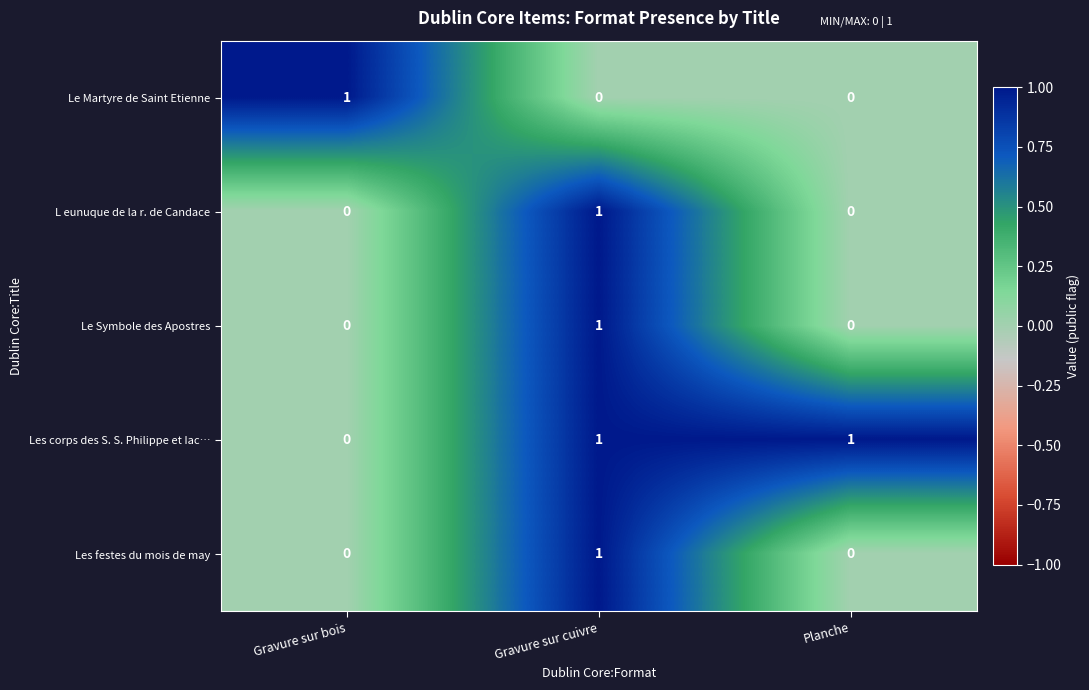

The Le Symbole des Apostres series shows 1 at Gravure sur cuivre. True or false?

True